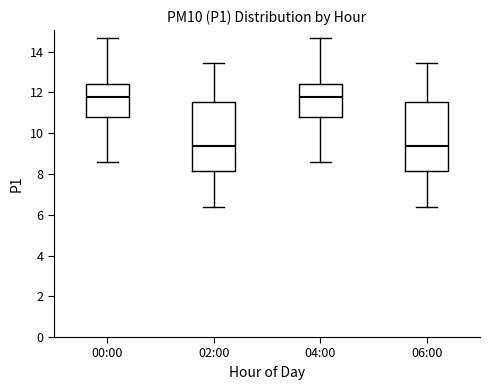

Where is the lower edge of the box for 00:00 on the y-axis? The values are not printed on the chart, so give them approximately, as read against the axis.

10.8